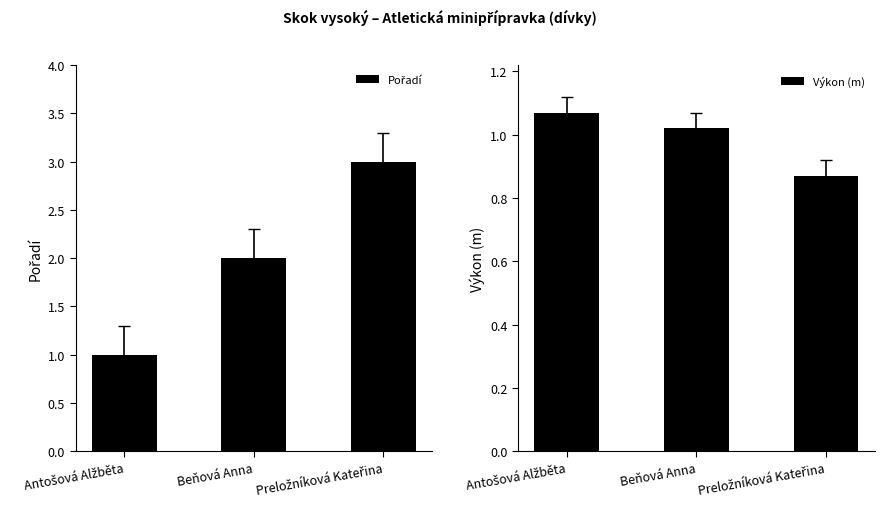

Count the number of data series in this chart.

2